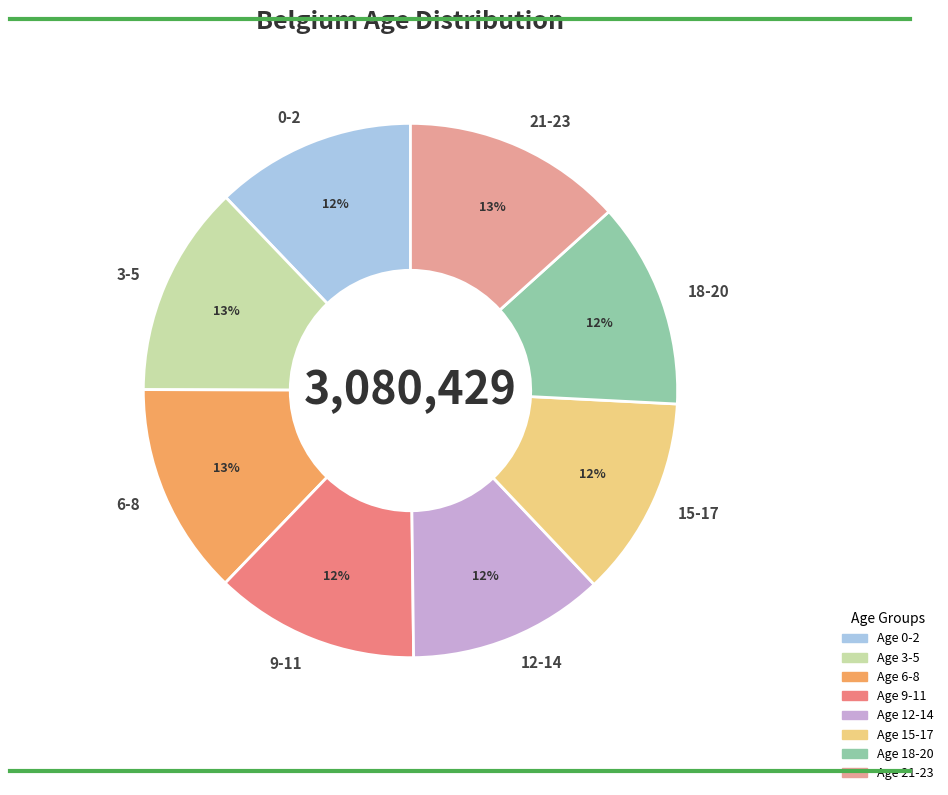

To the nearest percent, what is the average slice percentage?

12%